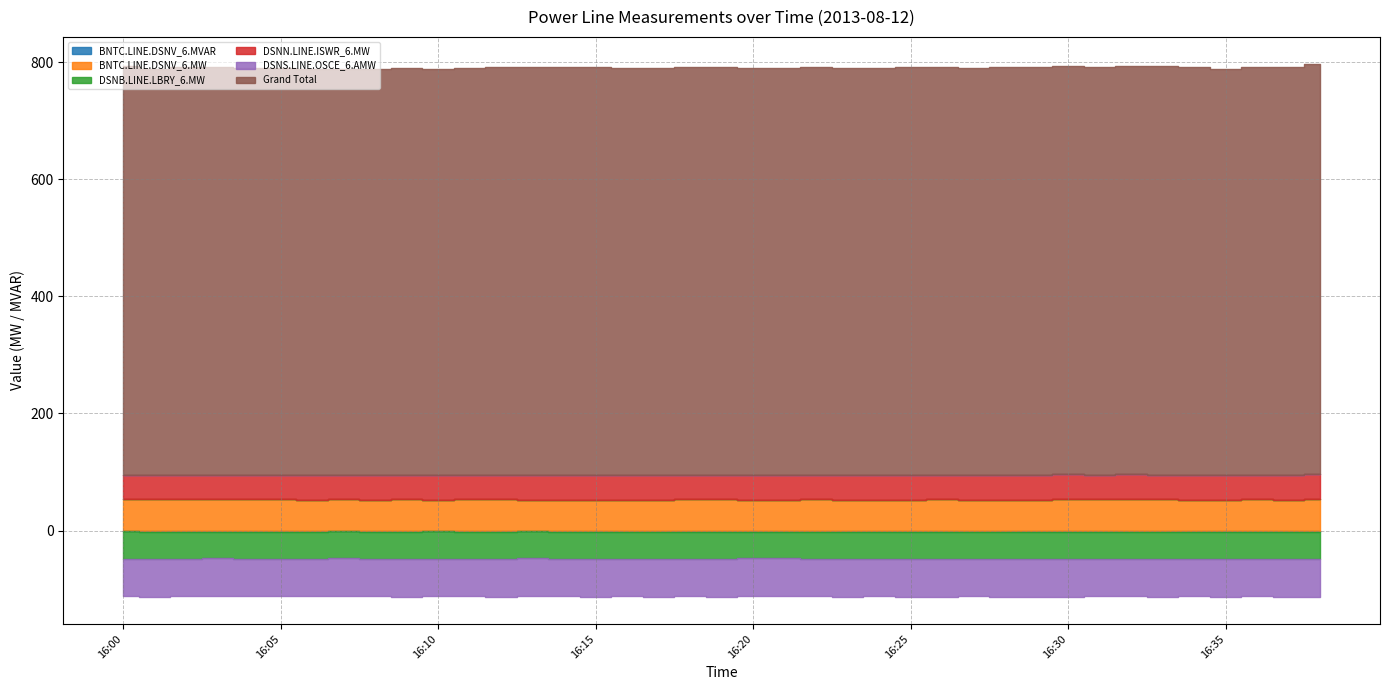

What value does the BNTC.LINE.DSNV_6.MVAR series have at 16:07?

-1.3